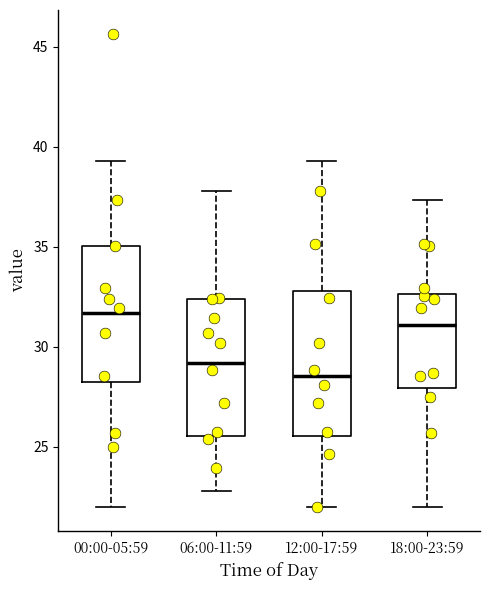

Reading left to right, read every box against the y-axis: the position of its median line, the range the box covers, and the ends of its whiskers. The values are not printed on the chart, so give them approximately, as read against the axis.

00:00-05:59: median 31.5, box 28.0 to 35.0, whiskers 22.0 to 39.5
06:00-11:59: median 29.0, box 25.5 to 32.5, whiskers 23.0 to 38.0
12:00-17:59: median 28.5, box 25.5 to 33.0, whiskers 22.0 to 39.5
18:00-23:59: median 31.0, box 28.0 to 32.5, whiskers 22.0 to 37.5